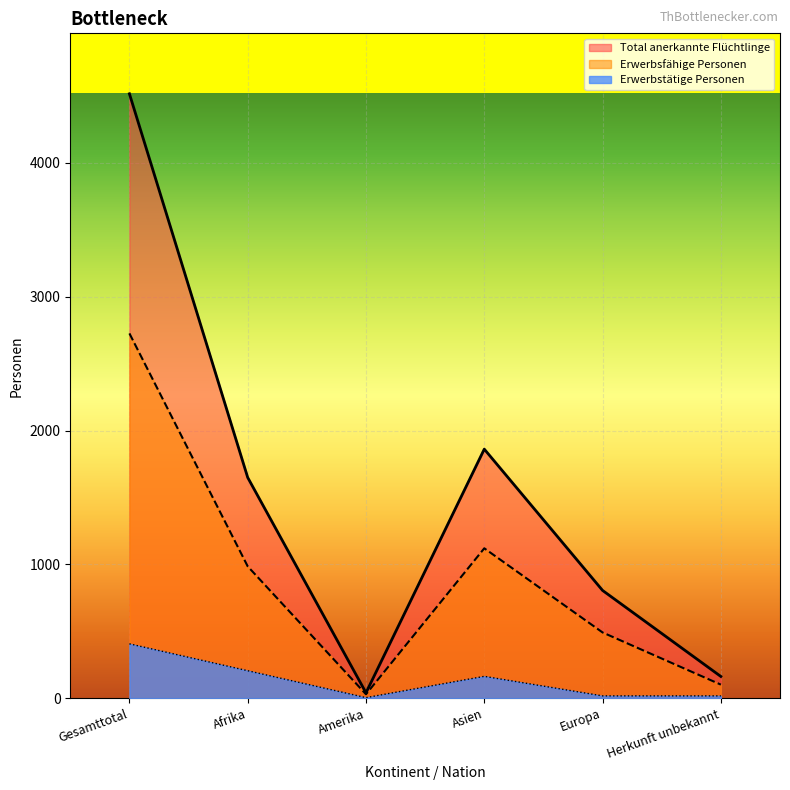

How many lines are shown in the chart?

3